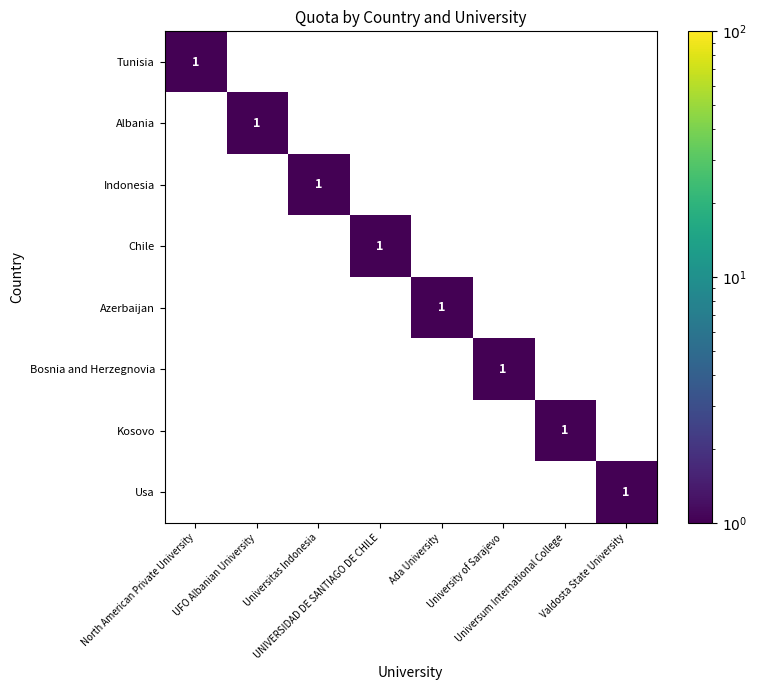

The value of Chile at Ada University is 0. True or false?

True